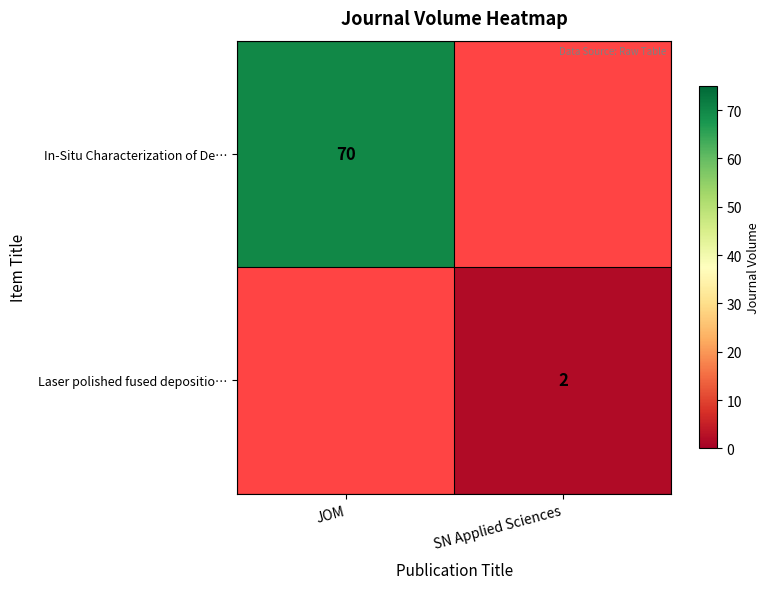

The value of In-Situ Characterization of De… at JOM is 70. True or false?

True